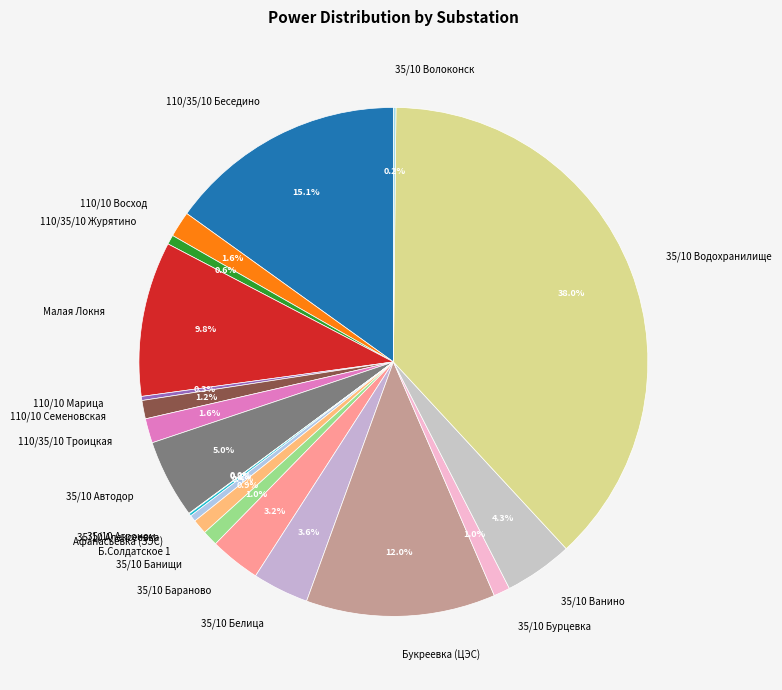

To the nearest percent, what is the average slice percentage?

5%